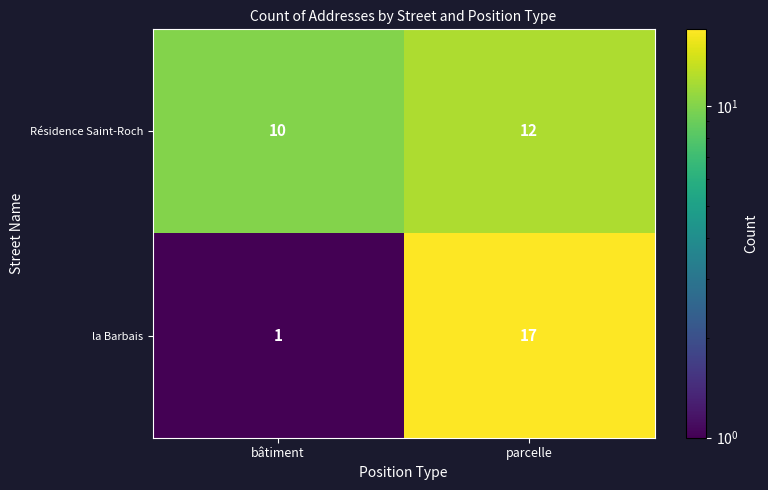

What is the spread (max minus min) of values at parcelle?

5